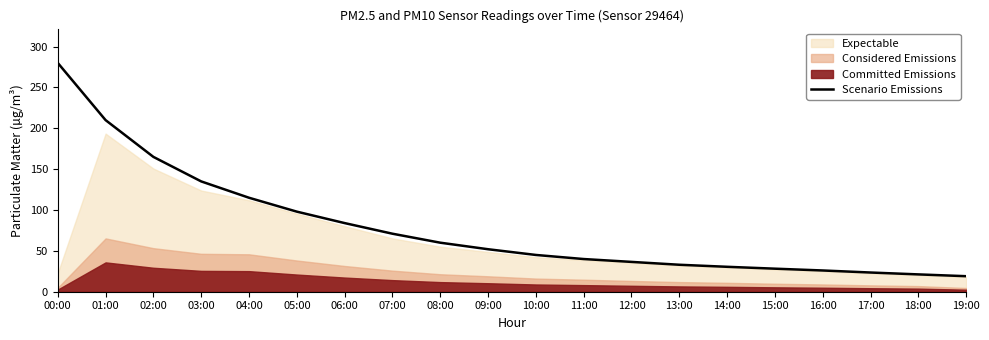

What is the change in value from 12:00 to 13:00?

-3.5